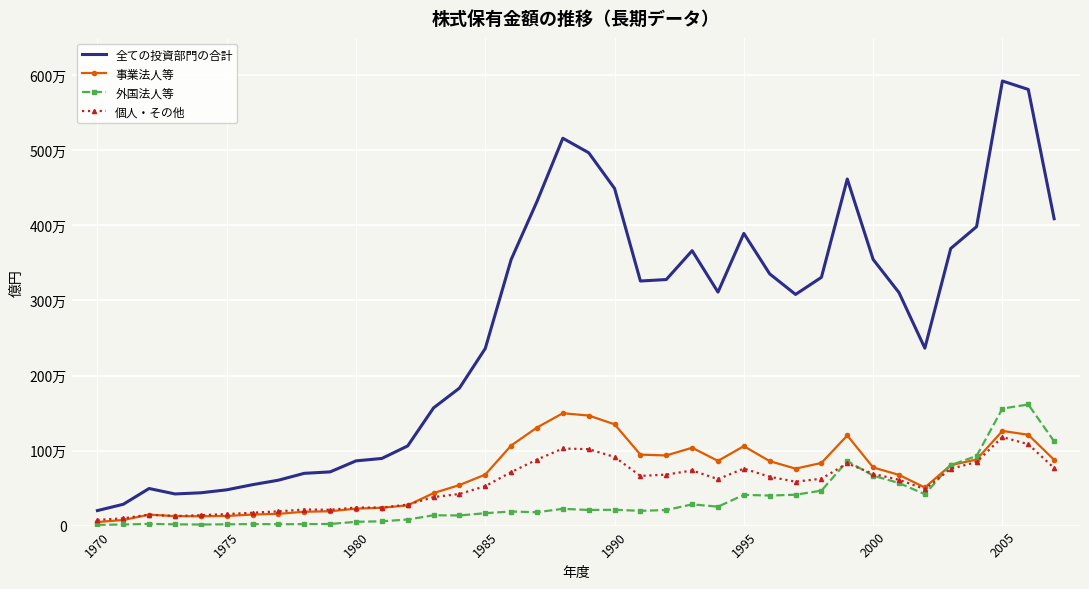

At how many categories does at least one series exceed 3357874?

14